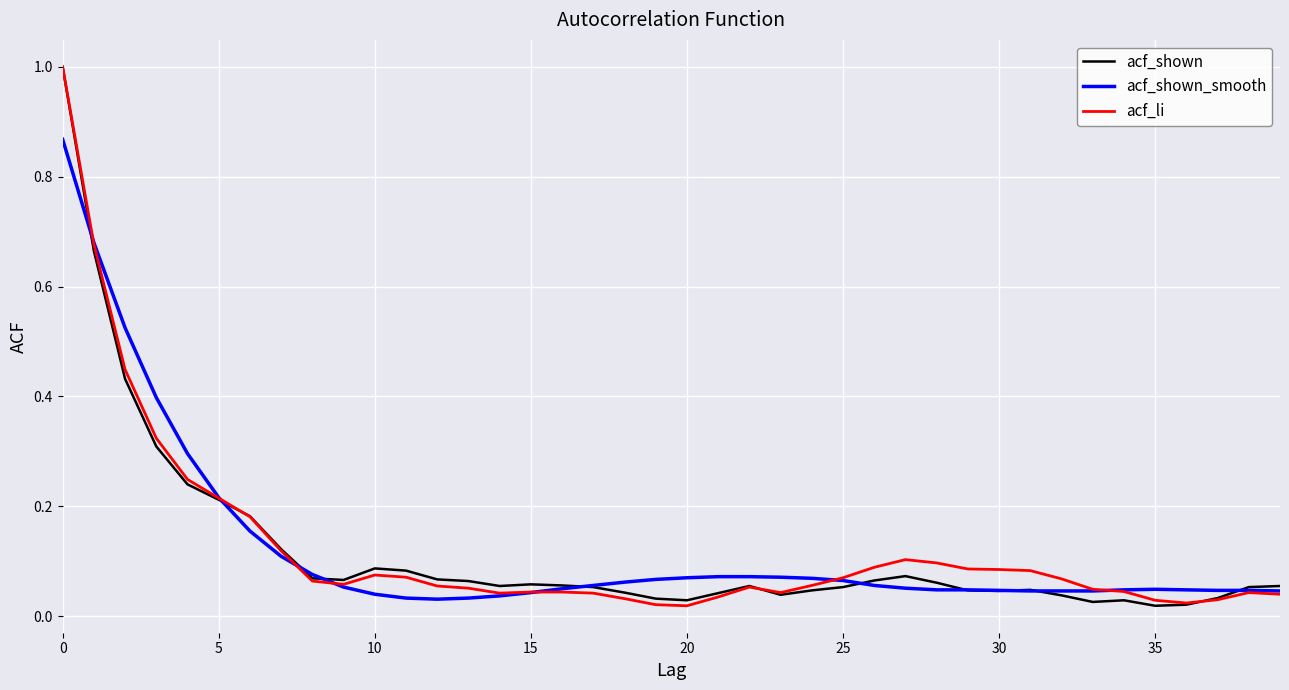

What is the greatest value displayed?

1.0